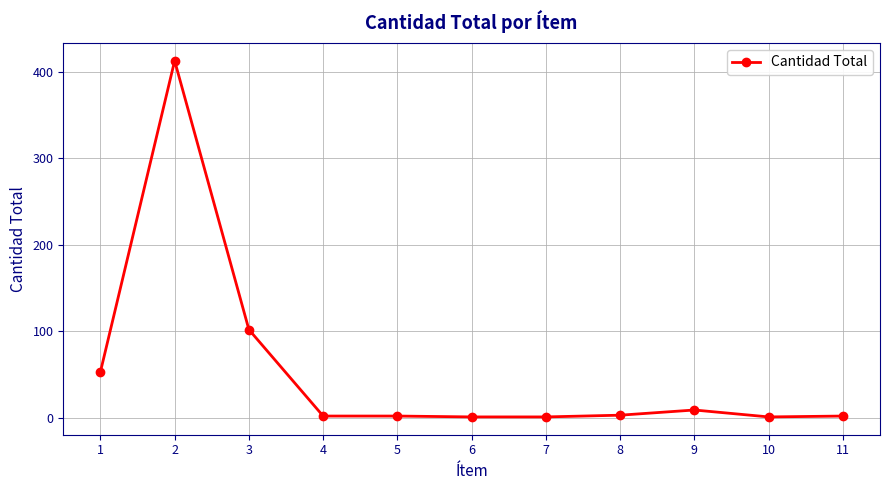

What is the average value?

54